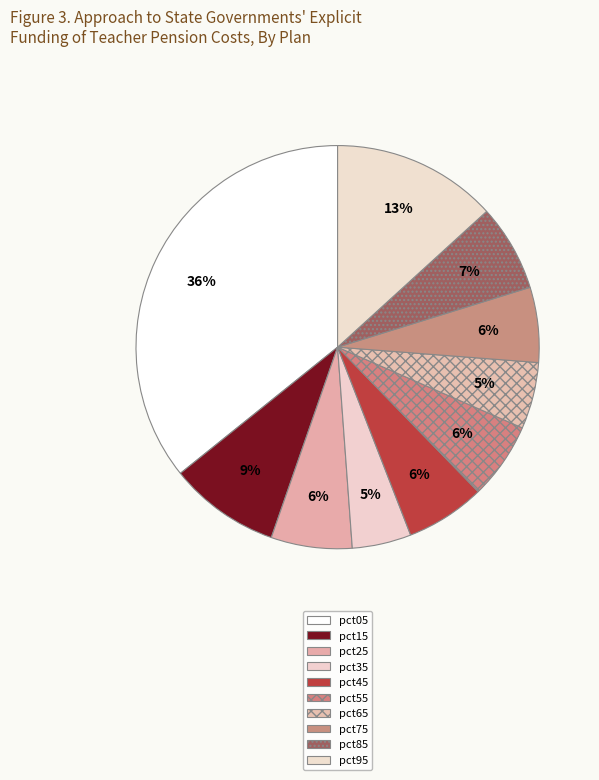

What portion of the pie excludes pct65?

94.7%